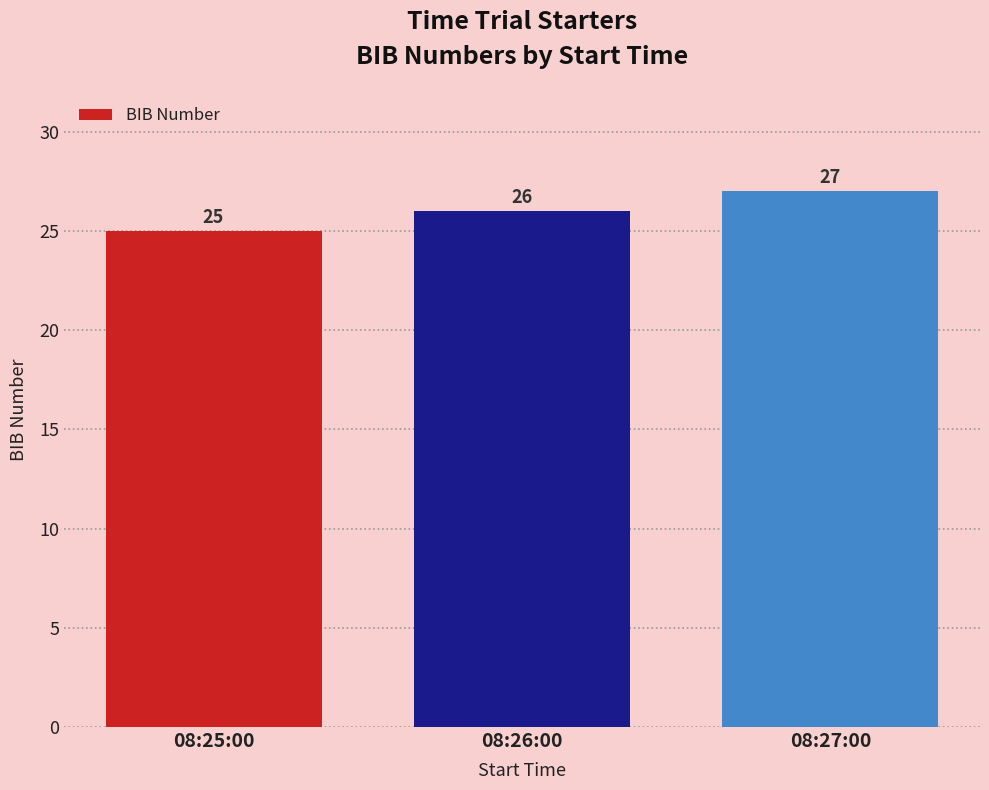

What is the difference between the values at 08:26:00 and 08:27:00?

1